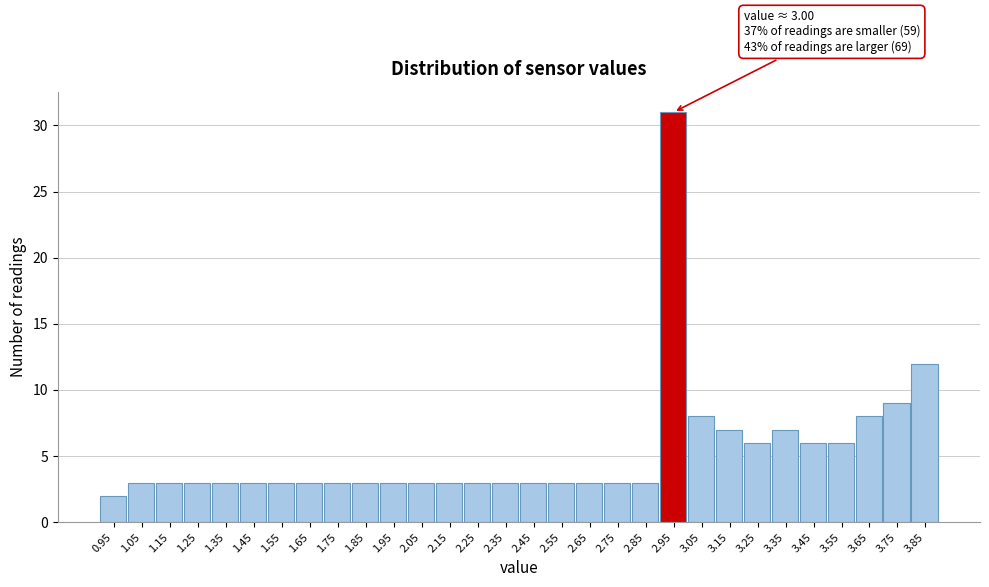

Reading left to right, transcribe all the data shown in this chart.

0.95=2	1.05=3	1.15=3	1.25=3	1.35=3	1.45=3	1.55=3	1.65=3	1.75=3	1.85=3	1.95=3	2.05=3	2.15=3	2.25=3	2.35=3	2.45=3	2.55=3	2.65=3	2.75=3	2.85=3	2.95=31	3.05=8	3.15=7	3.25=6	3.35=7	3.45=6	3.55=6	3.65=8	3.75=9	3.85=12